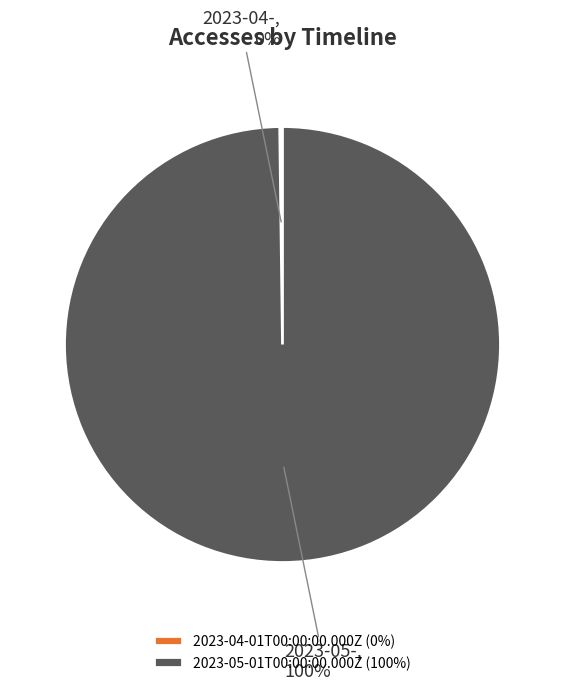

Is there any slice that represents more than half of the pie?

Yes